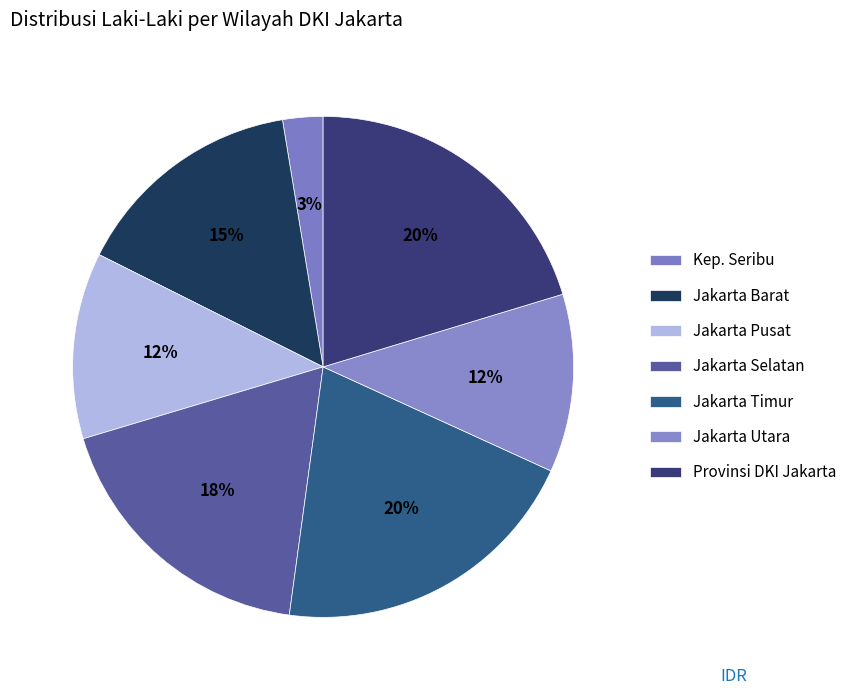

How many segments does this pie chart have?

7